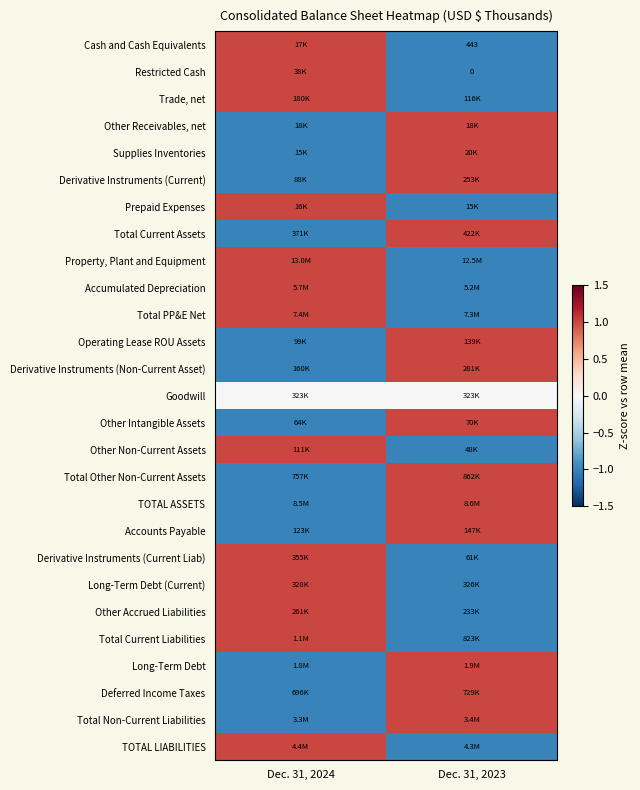

The value of Deferred Income Taxes at Dec. 31, 2023 is 1. True or false?

False